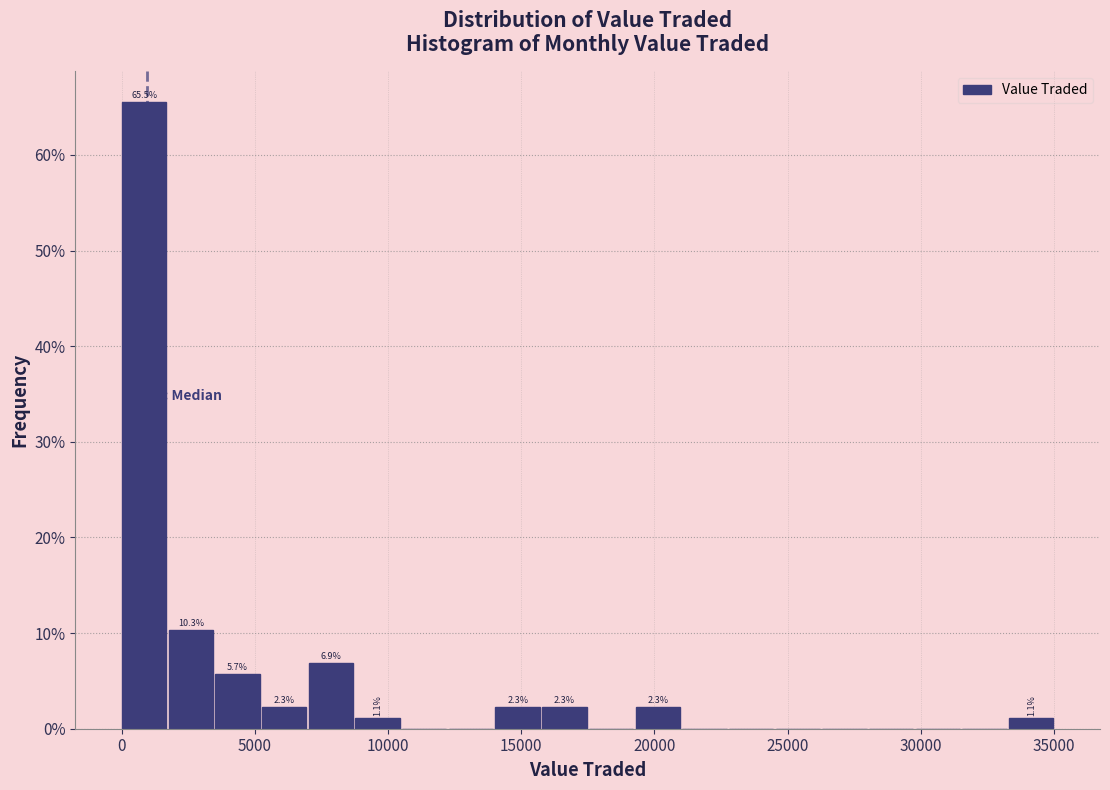

Read against the x-axis, roughly where is the centre of the tallest bar?

1000